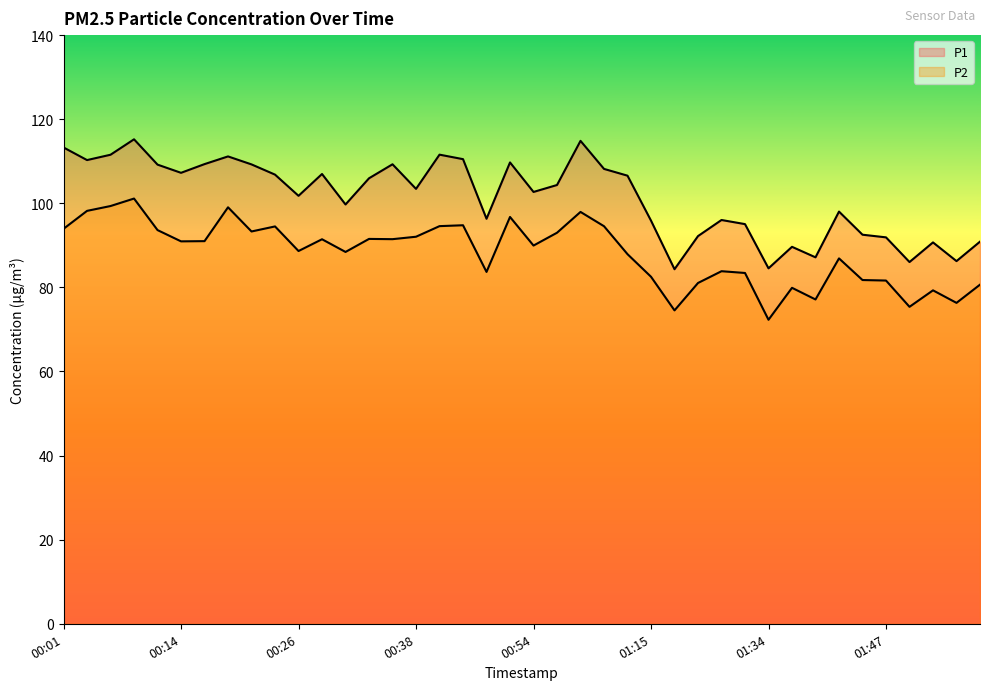

In P2, how many points are lower than both neighbors (excluding endpoints)?

12